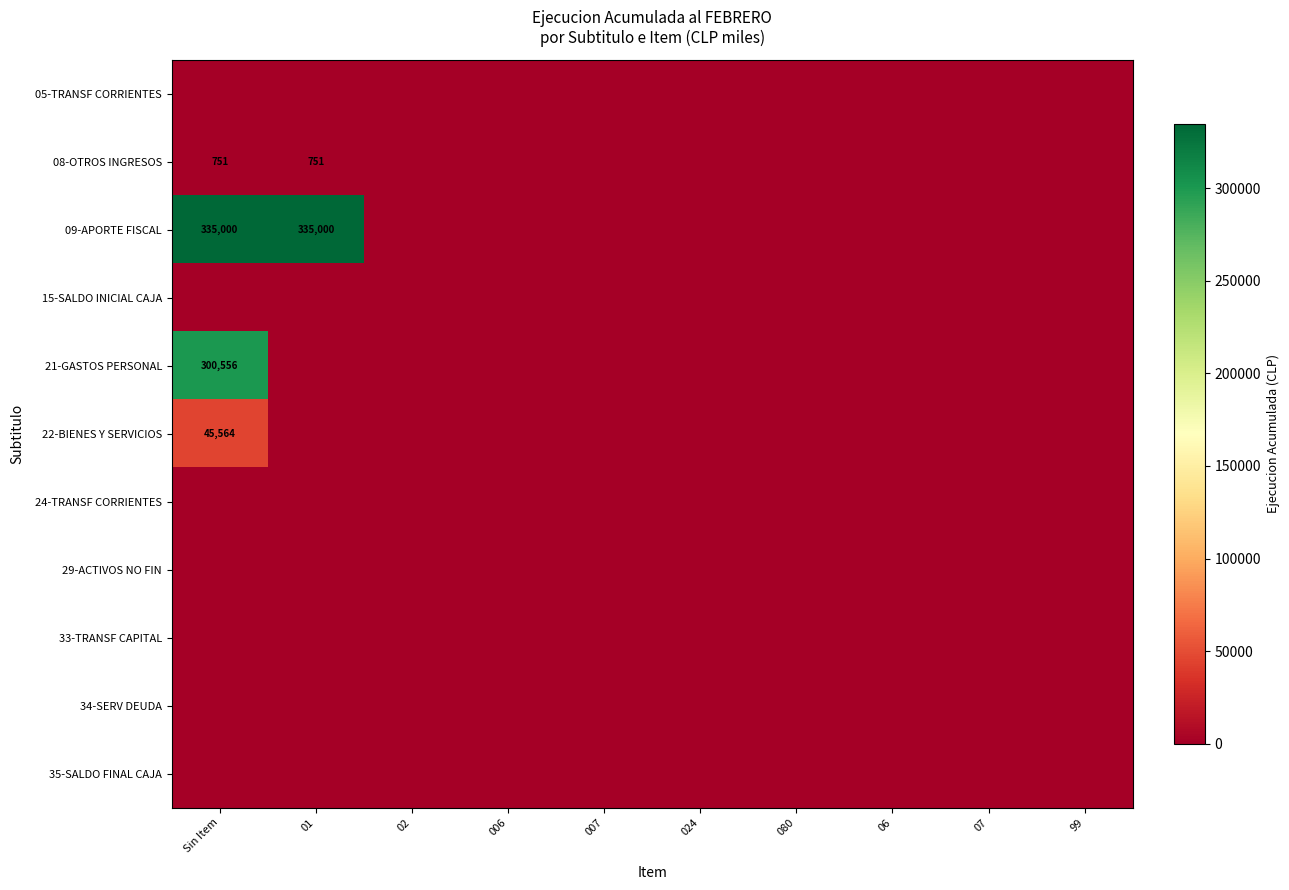

Which has a higher value, 006 or 07?

006